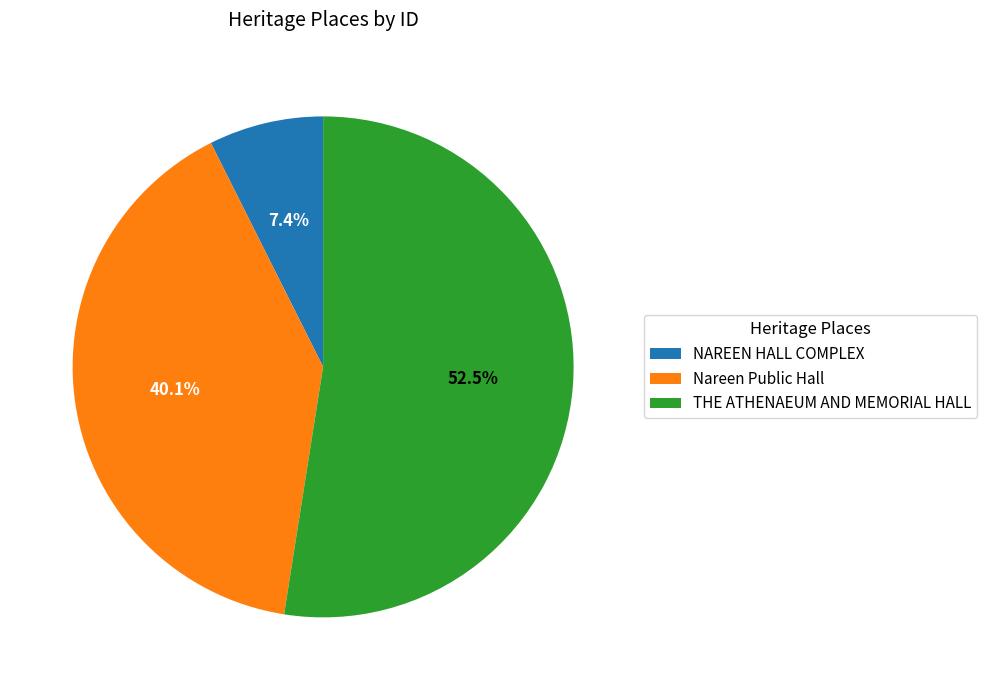

Approximately how many times larger is the value at THE ATHENAEUM AND MEMORIAL HALL compared to NAREEN HALL COMPLEX?

7.1